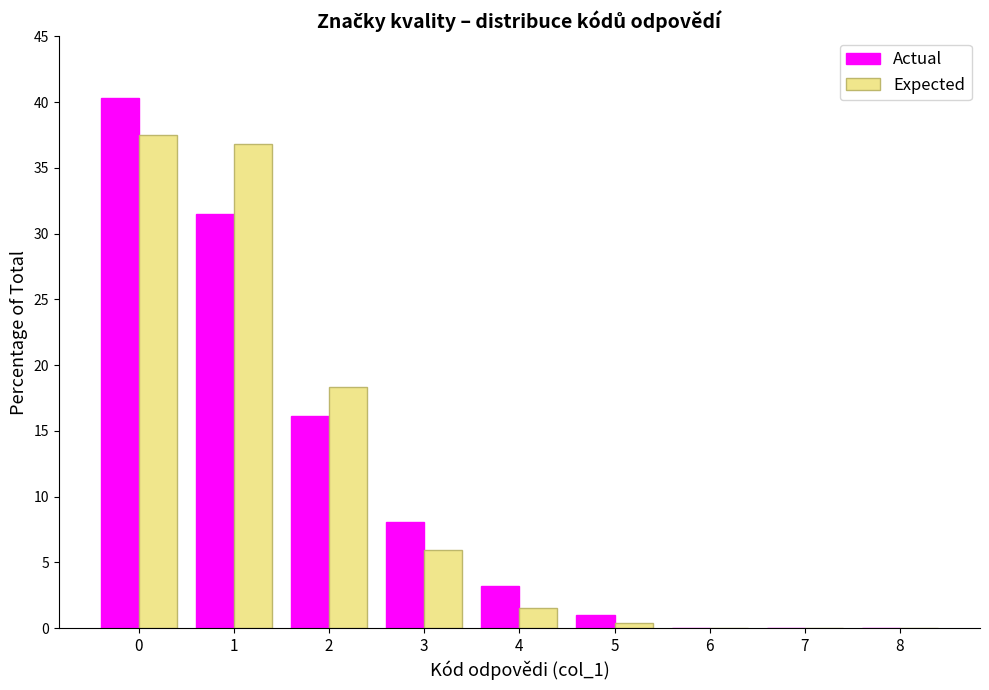

Reading left to right, extract all data points from this chart.

Actual: 0=40.3	1=31.5	2=16.1	3=8.1	4=3.2	5=1.0	6=0.0	7=0.0	8=0.0
Expected: 0=37.5	1=36.8	2=18.3	3=5.9	4=1.5	5=0.4	6=0.0	7=0.0	8=0.0